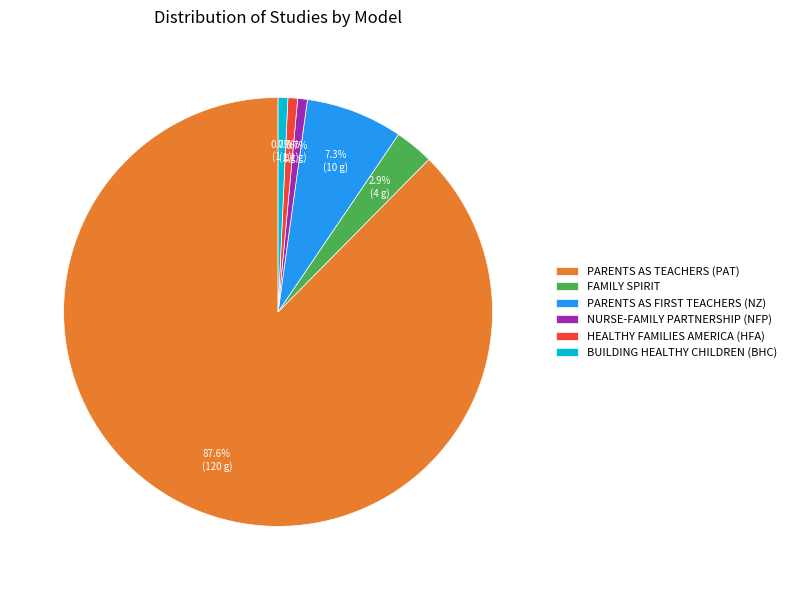

Which slice represents more than half of the pie?

PARENTS AS TEACHERS (PAT)